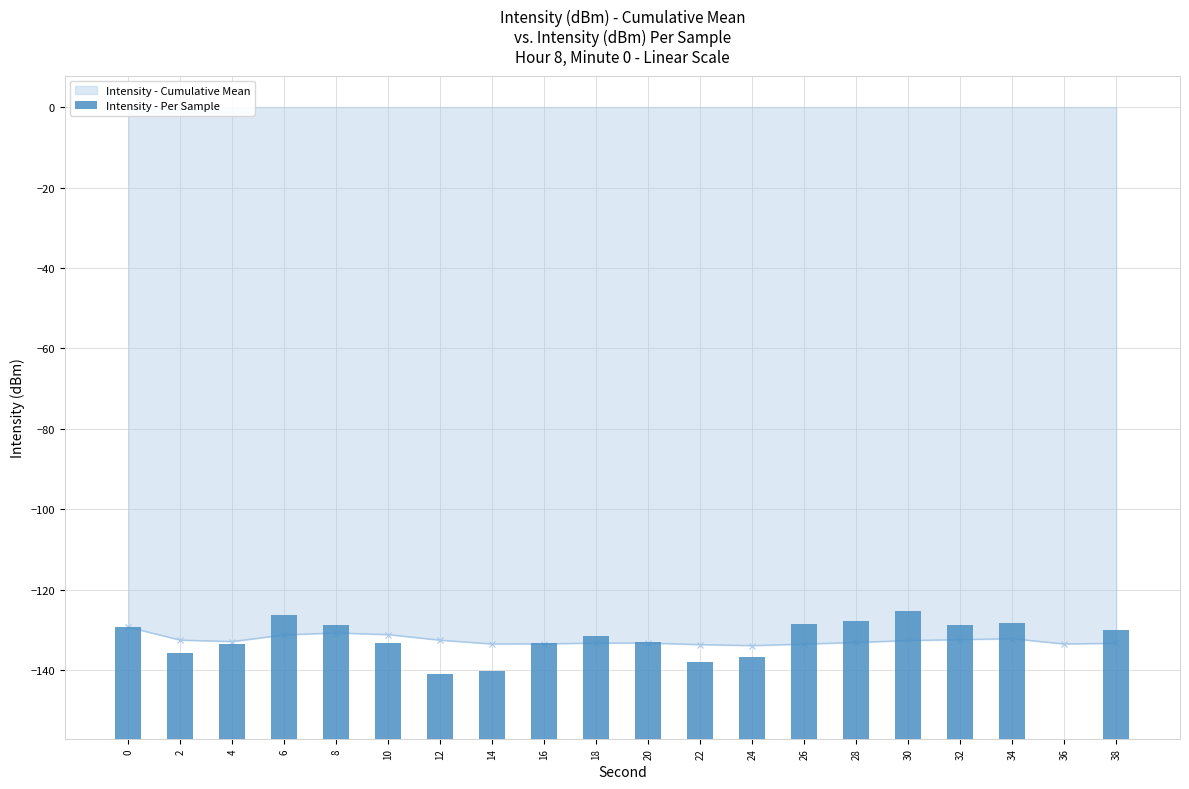

Which has a higher value, 30 or 20?

30